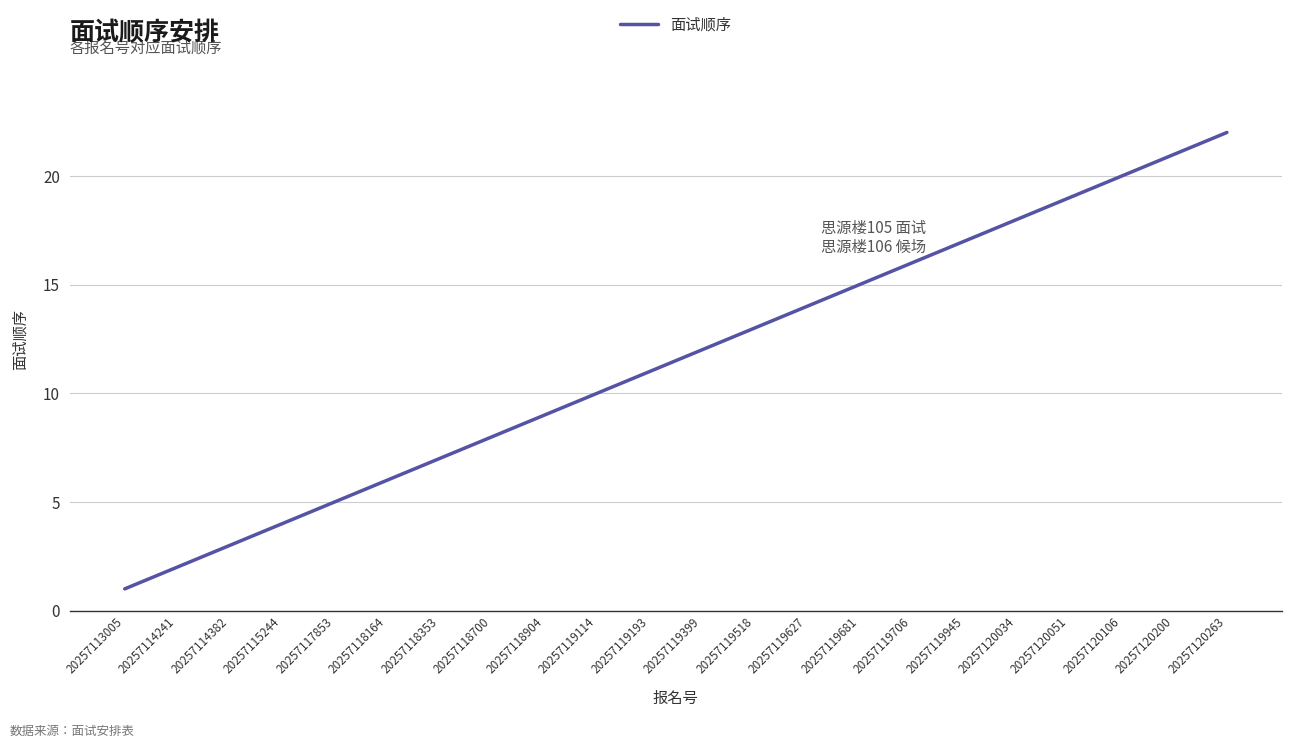

Reading left to right, extract all data points from this chart.

20257113005=1	20257114241=2	20257114382=3	20257115244=4	20257117853=5	20257118164=6	20257118353=7	20257118700=8	20257118904=9	20257119114=10	20257119193=11	20257119399=12	20257119518=13	20257119627=14	20257119681=15	20257119706=16	20257119945=17	20257120034=18	20257120051=19	20257120106=20	20257120200=21	20257120263=22